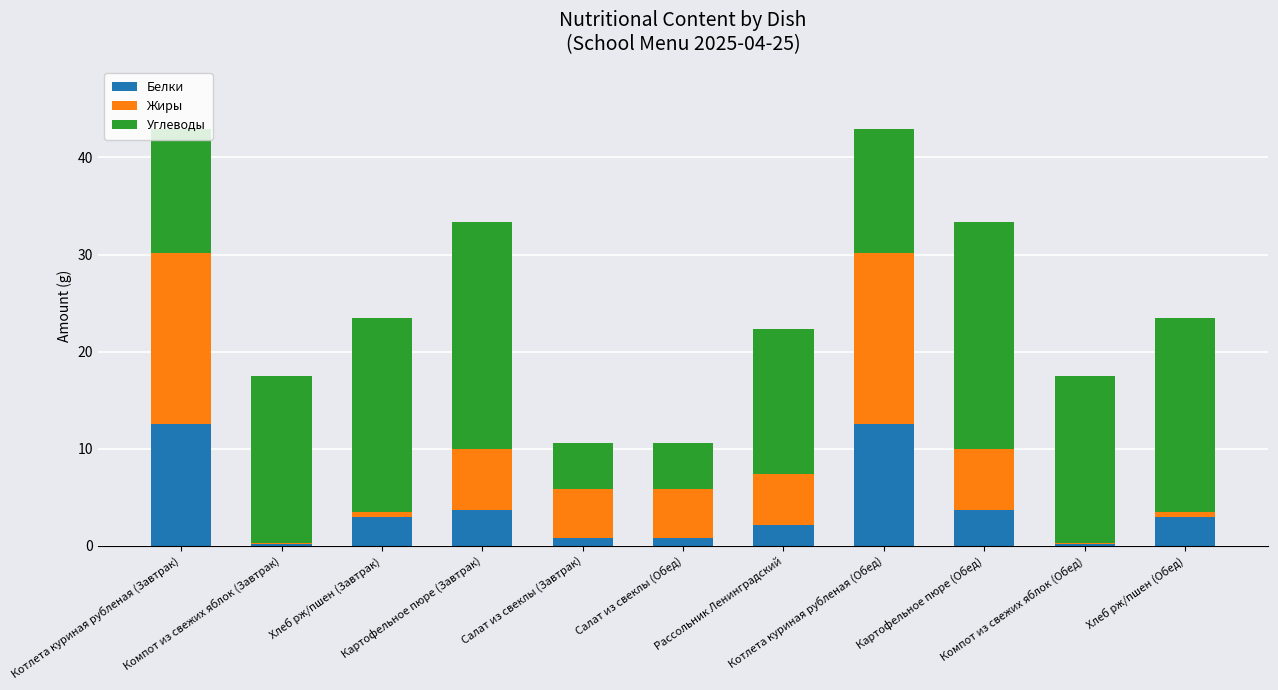

Where does the Белки series first go above 3?

Котлета куриная рубленая (Завтрак)